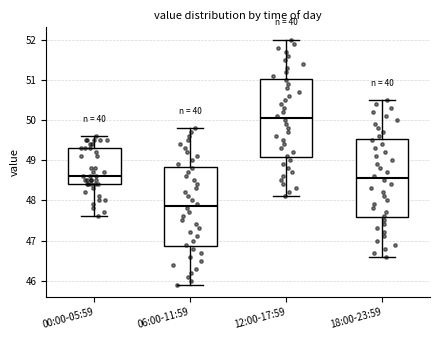

Where is the upper edge of the box for 06:00-11:59 on the y-axis? The values are not printed on the chart, so give them approximately, as read against the axis.

48.8